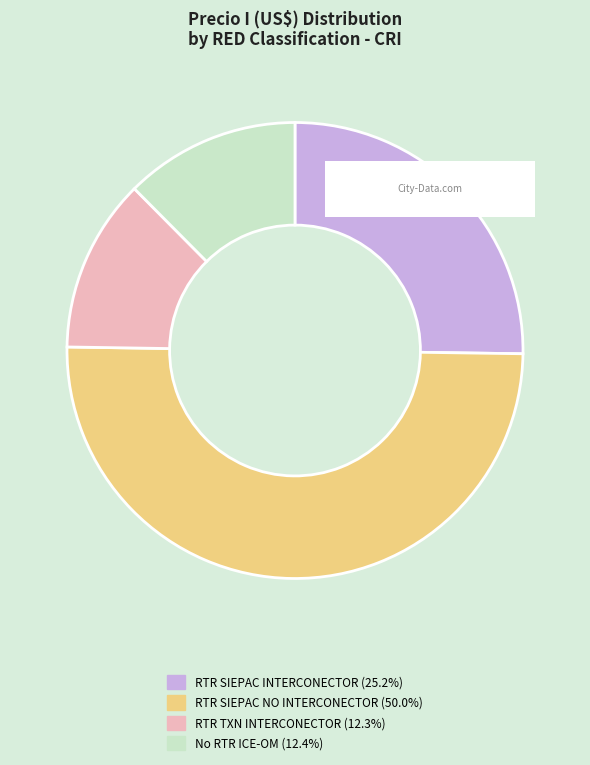

How many slices are in this pie chart?

4